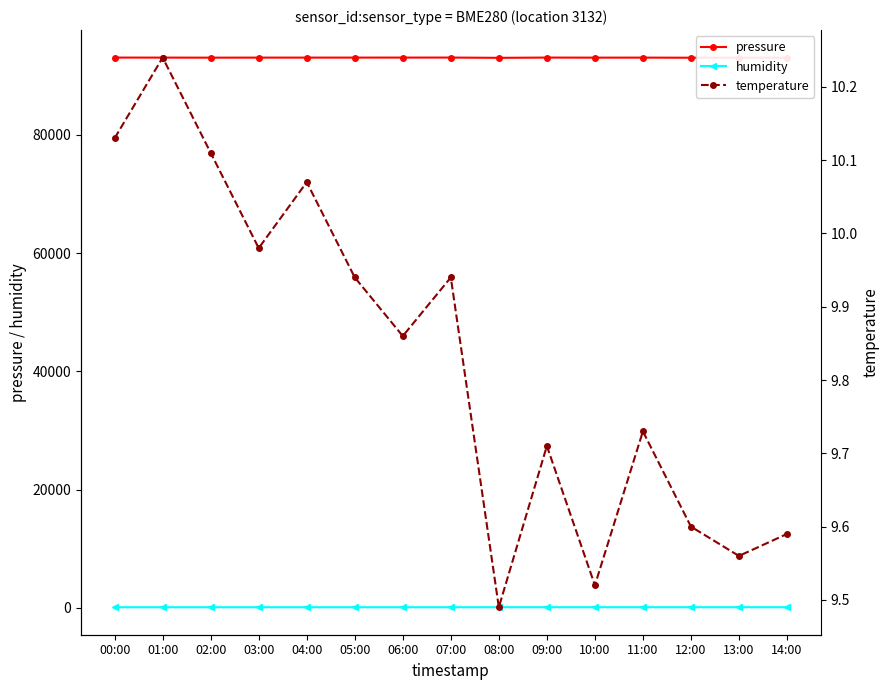

Is the value of pressure at 05:00 greater than the value of humidity at 04:00?

Yes